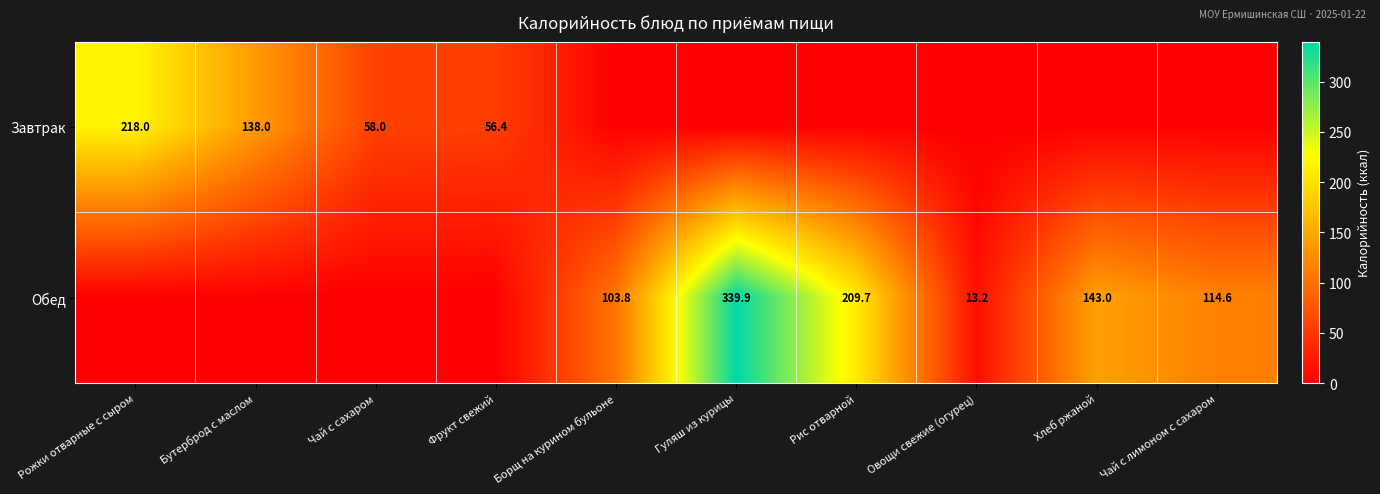

The Завтрак series shows 73.9 at Фрукт свежий. True or false?

False